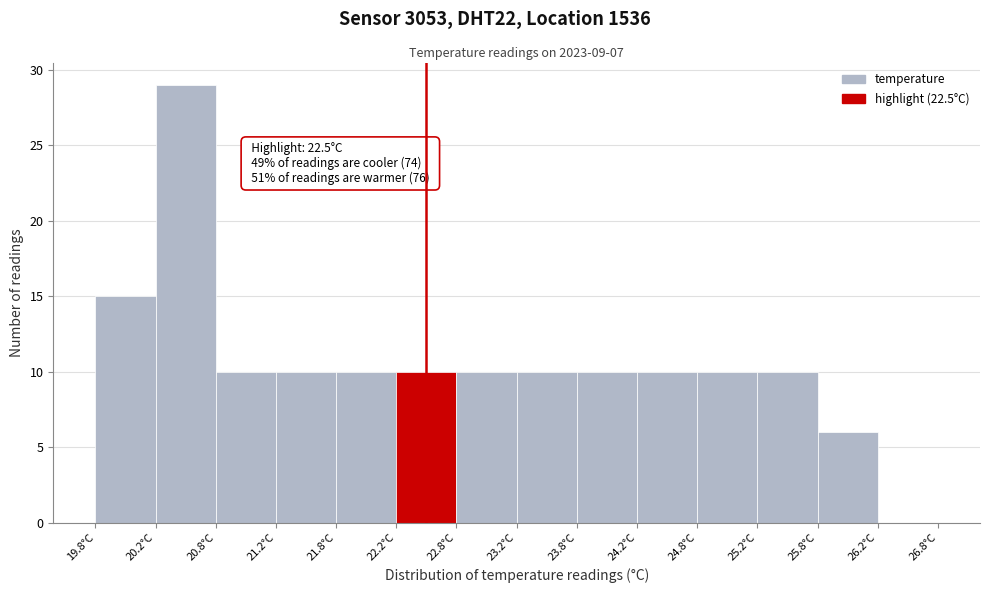

Which range on the x-axis has the tallest bar?

20.25 to 20.75